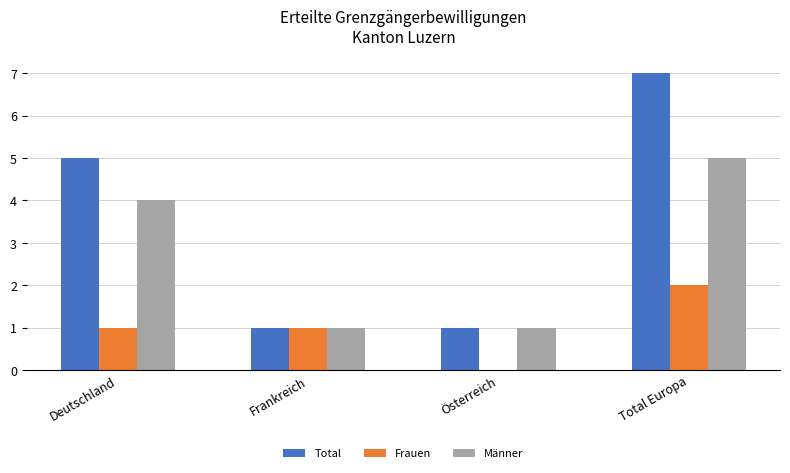

Which series changed the most between Frankreich and Total Europa?

Total